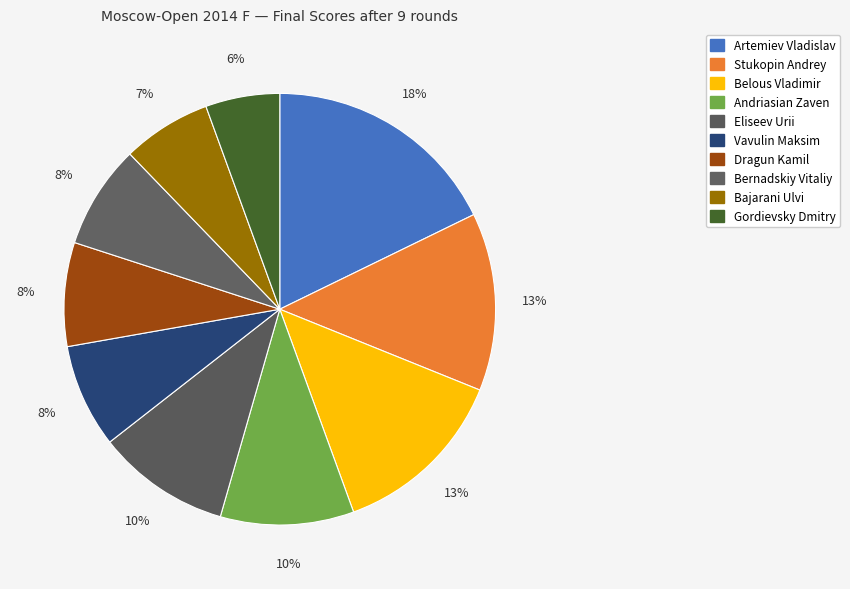

To the nearest percent, what portion does Vavulin Maksim represent?

8%